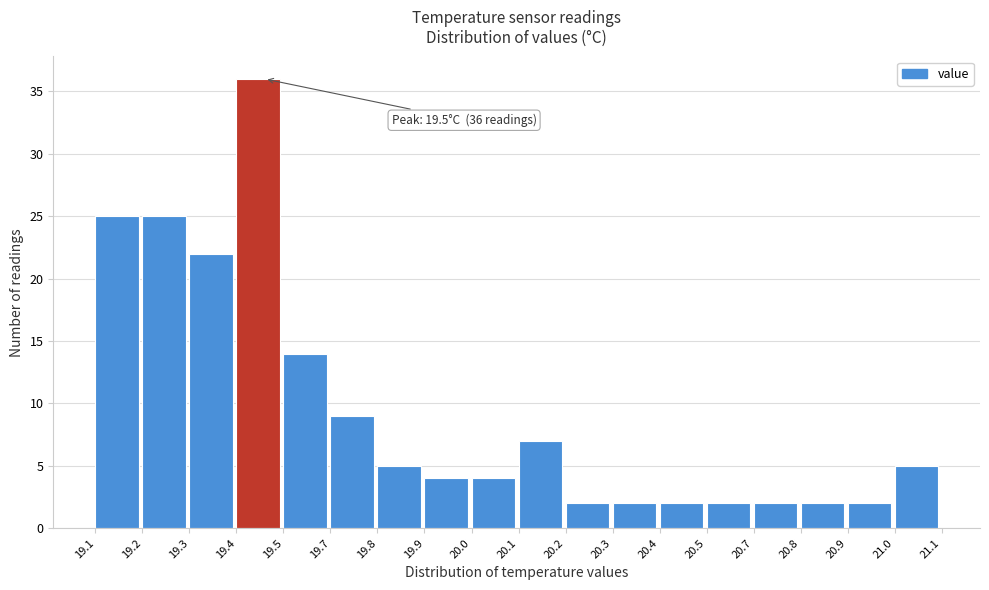

Reading left to right, what are all the values shown in this chart?

19.1=25	19.2=25	19.3=22	19.4=36	19.5=14	19.7=9	19.8=5	19.9=4	20.0=4	20.1=7	20.2=2	20.3=2	20.4=2	20.5=2	20.7=2	20.8=2	20.9=2	21.0=5